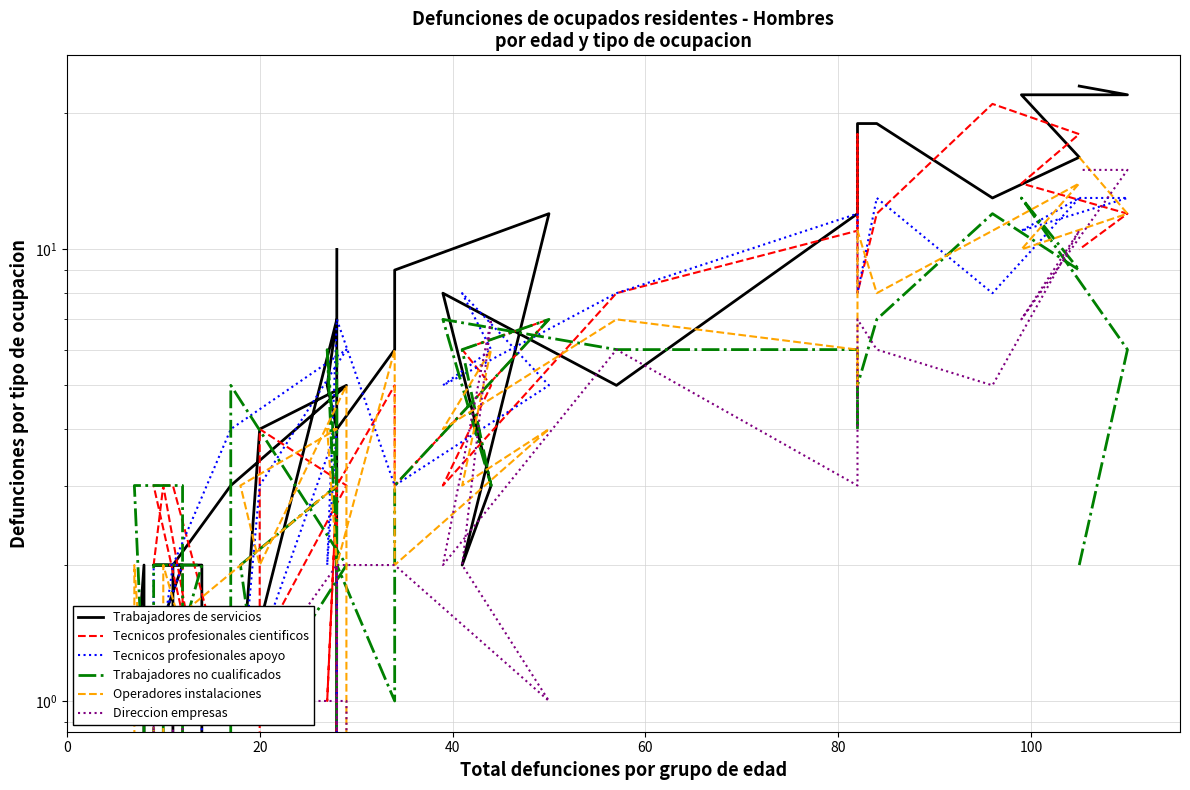

True or false: Trabajadores de servicios and Tecnicos profesionales cientificos cross at least once.

True